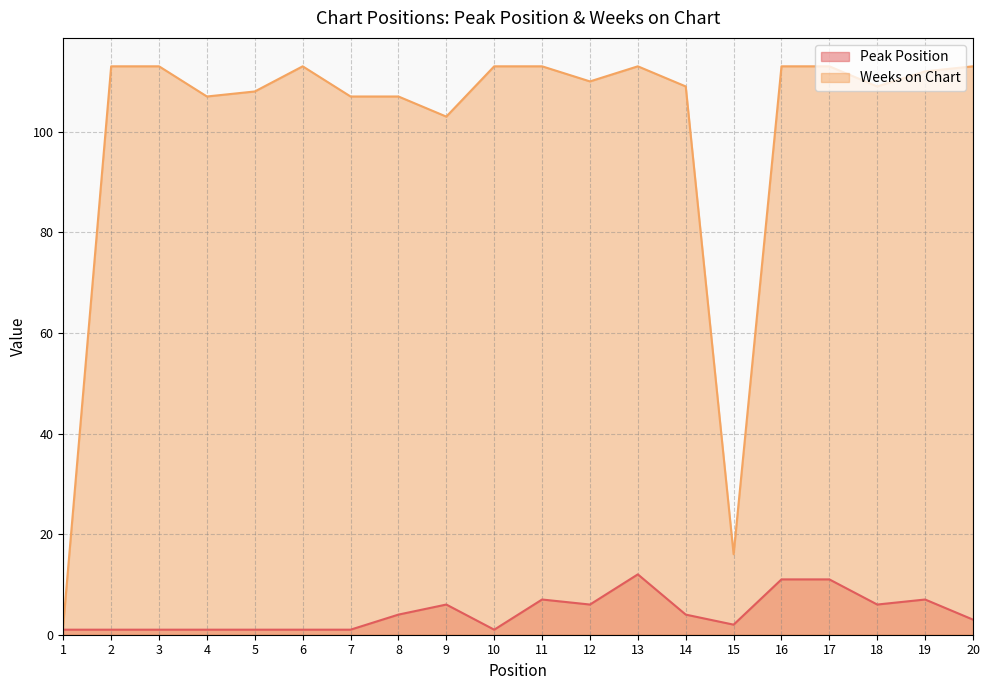

What is the sum of all Weeks on Chart values?

2007